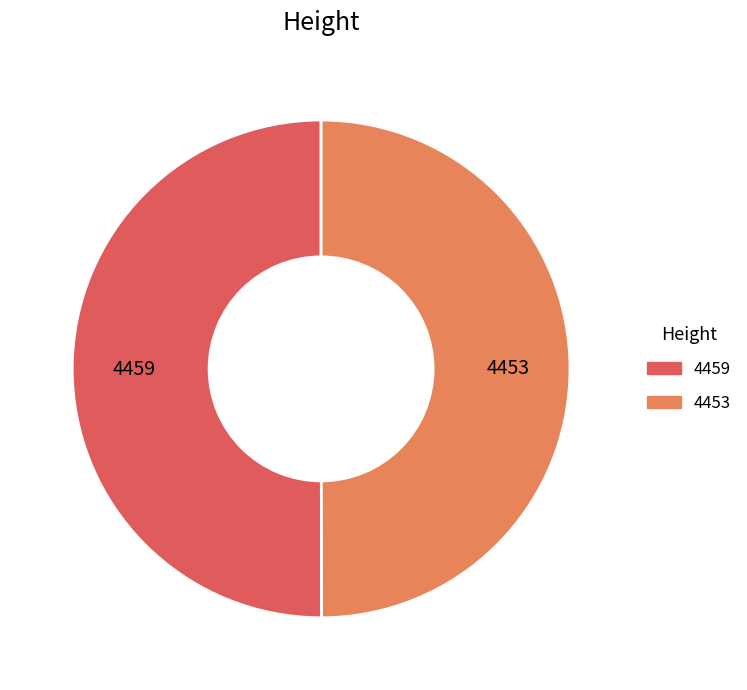

What is the ratio of the value at 4453 to the value at 4459?

1.0